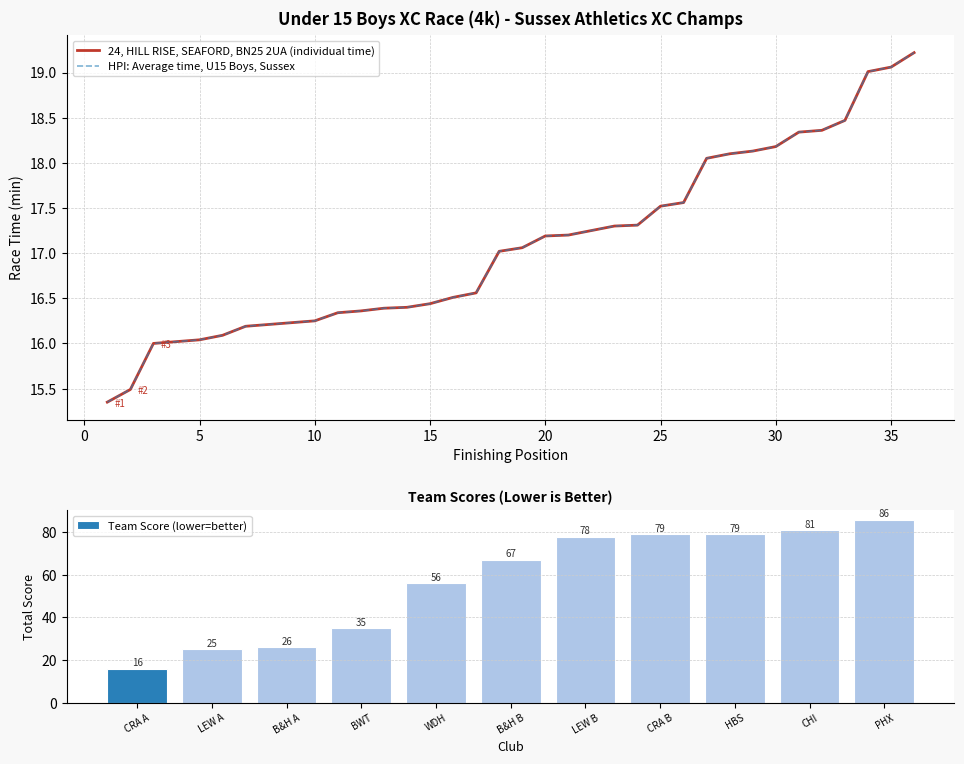

What is the sum of all Team Score (lower=better) values?

628